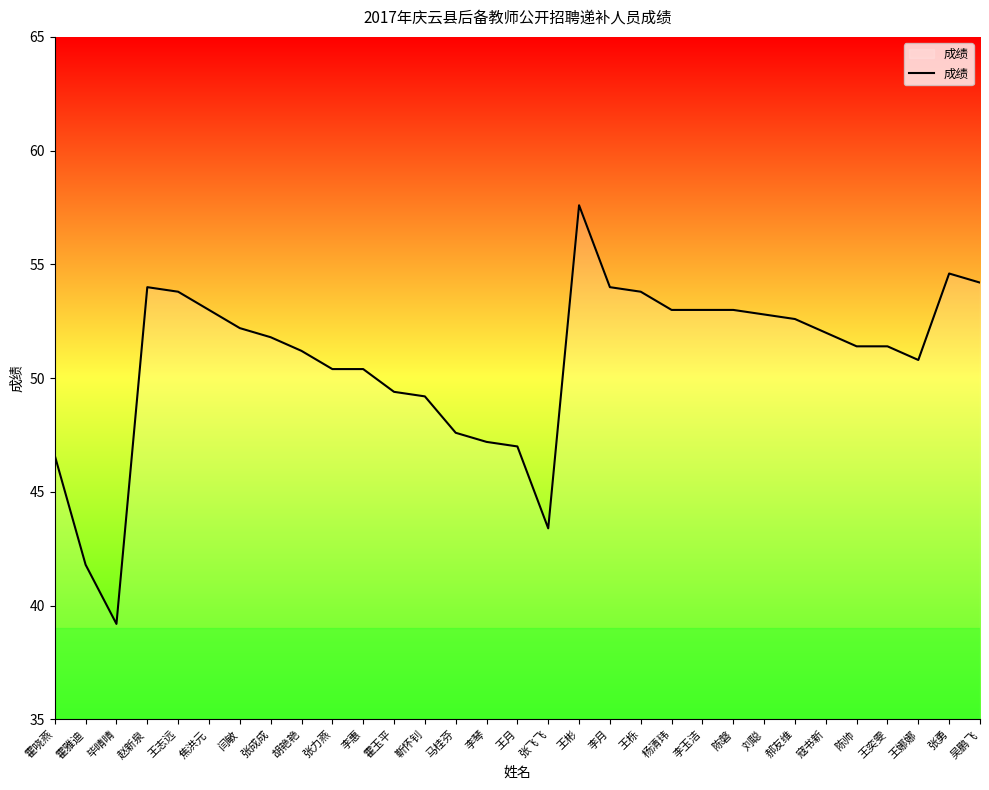

Which category has the lowest value across all series?

毕晴晴